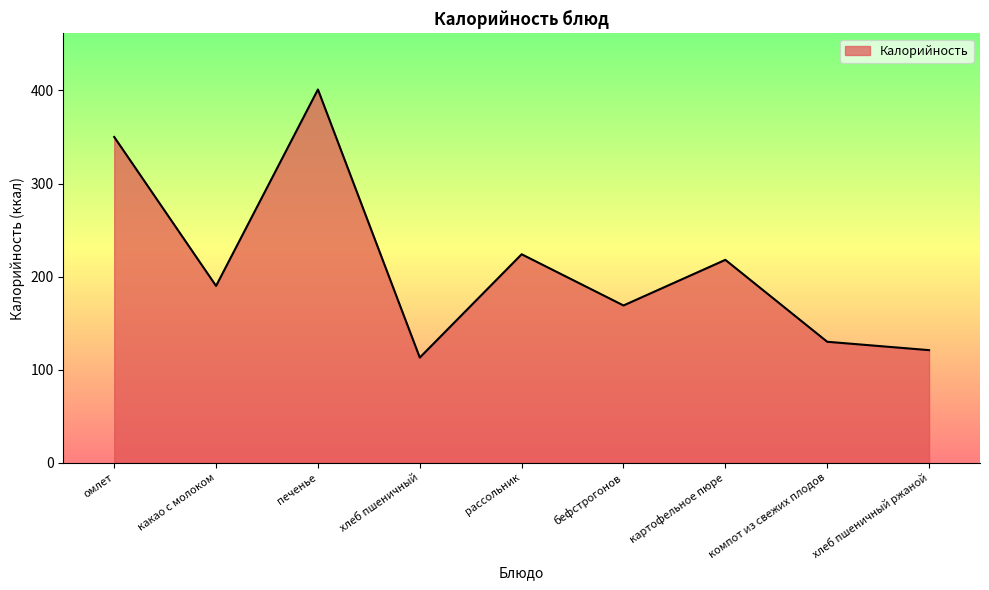

At which category does the chart reach its minimum across all series?

хлеб пшеничный